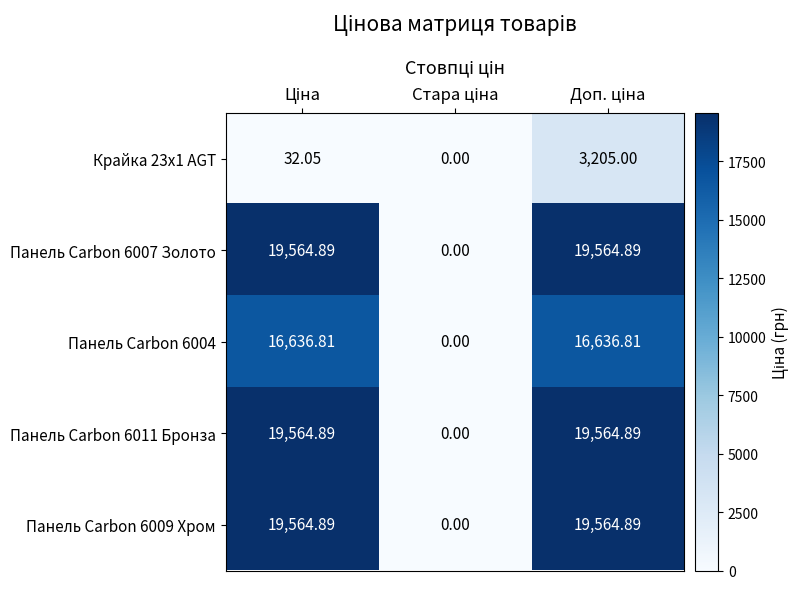

How many data points in Крайка 23x1 AGT are less than 32?

1